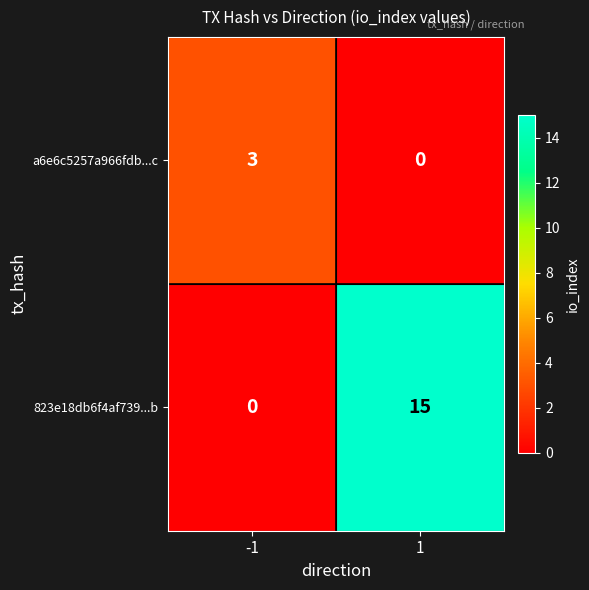

Rank the series at -1 from highest to lowest value.

a6e6c5257a966fdb...c, 823e18db6f4af739...b